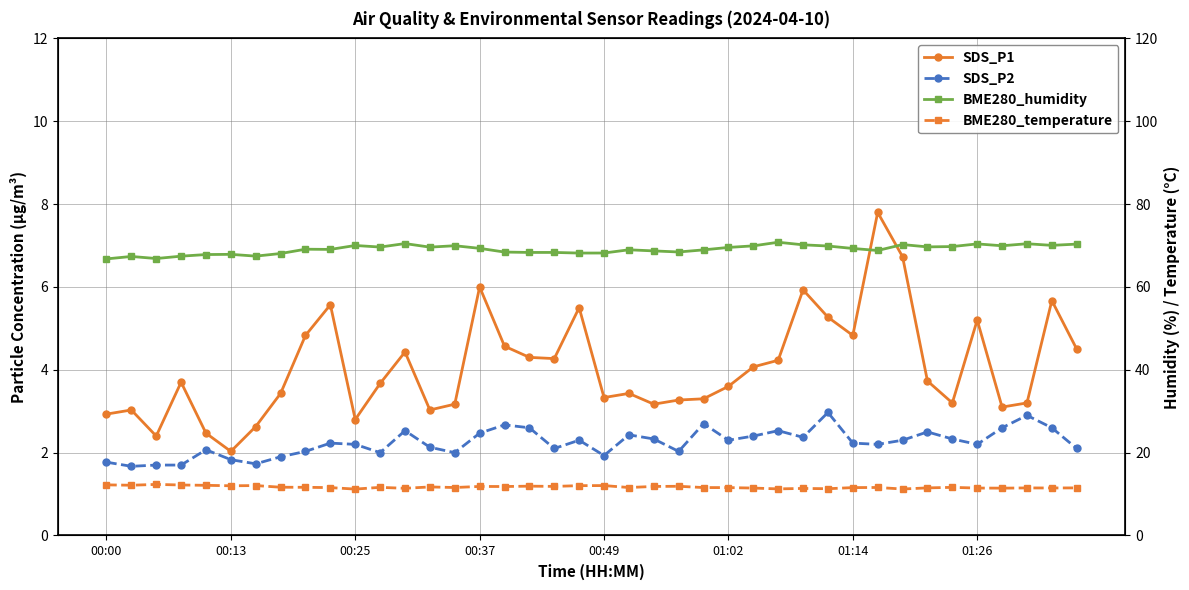

Rank the series by their maximum value, from lowest to highest.

SDS_P2, SDS_P1, BME280_temperature, BME280_humidity